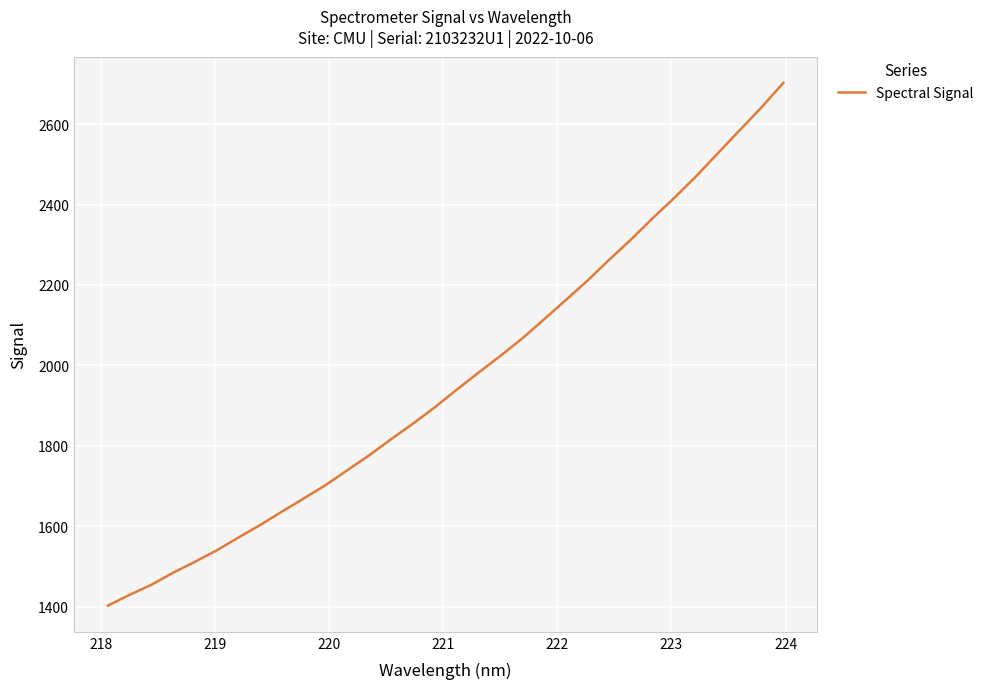

Reading right to left, transcribe all the data shown in this chart.

2702.5	2641.8	2585.1	2528.0	2470.5	2417.0	2366.1	2312.7	2262.7	2210.5	2162.1	2114.1	2066.5	2023.4	1981.9	1939.5	1896.0	1855.4	1816.9	1776.9	1740.0	1702.8	1669.7	1636.9	1603.6	1572.4	1540.4	1511.7	1484.7	1454.5	1429.6	1402.6